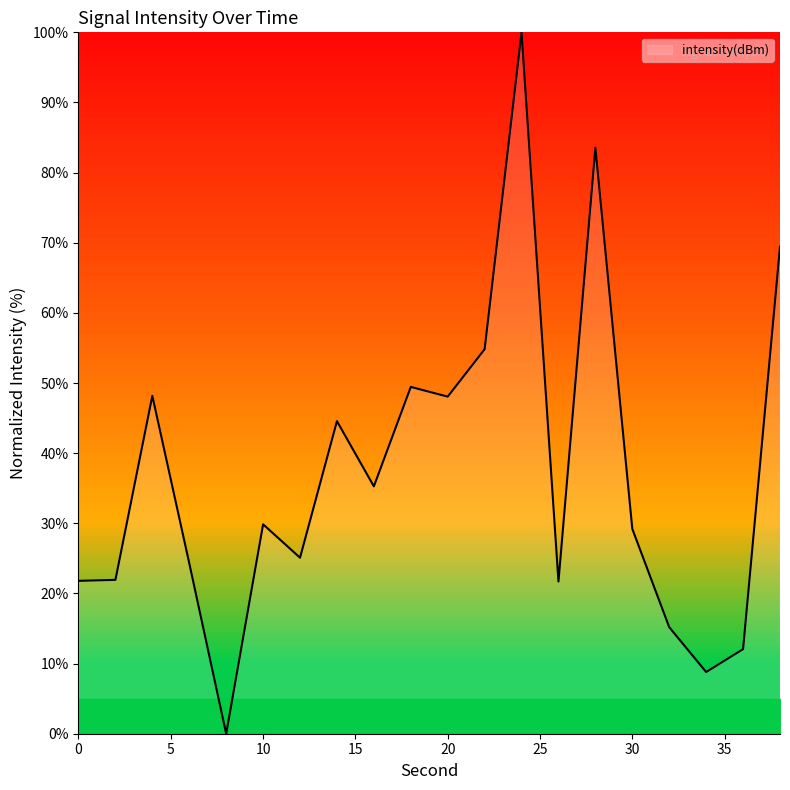

What is the change in value from 24 to 28?

-16.4